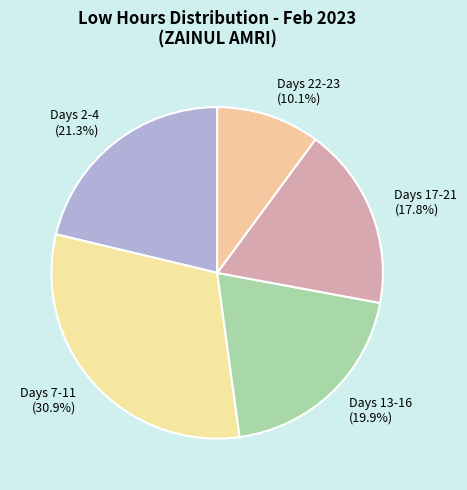

How many slices are in this pie chart?

5